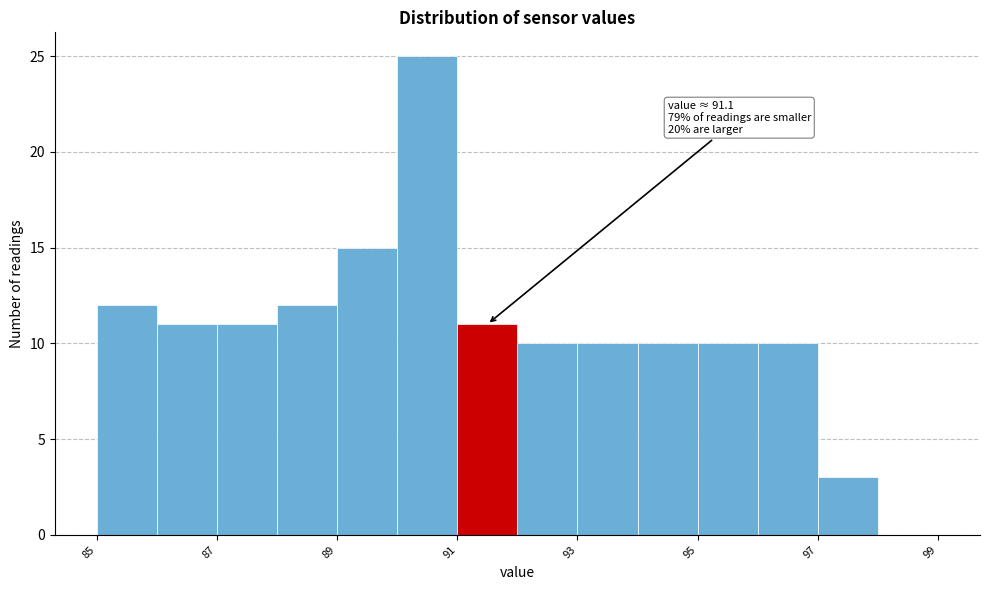

Which range on the x-axis has the tallest bar?

90 to 91